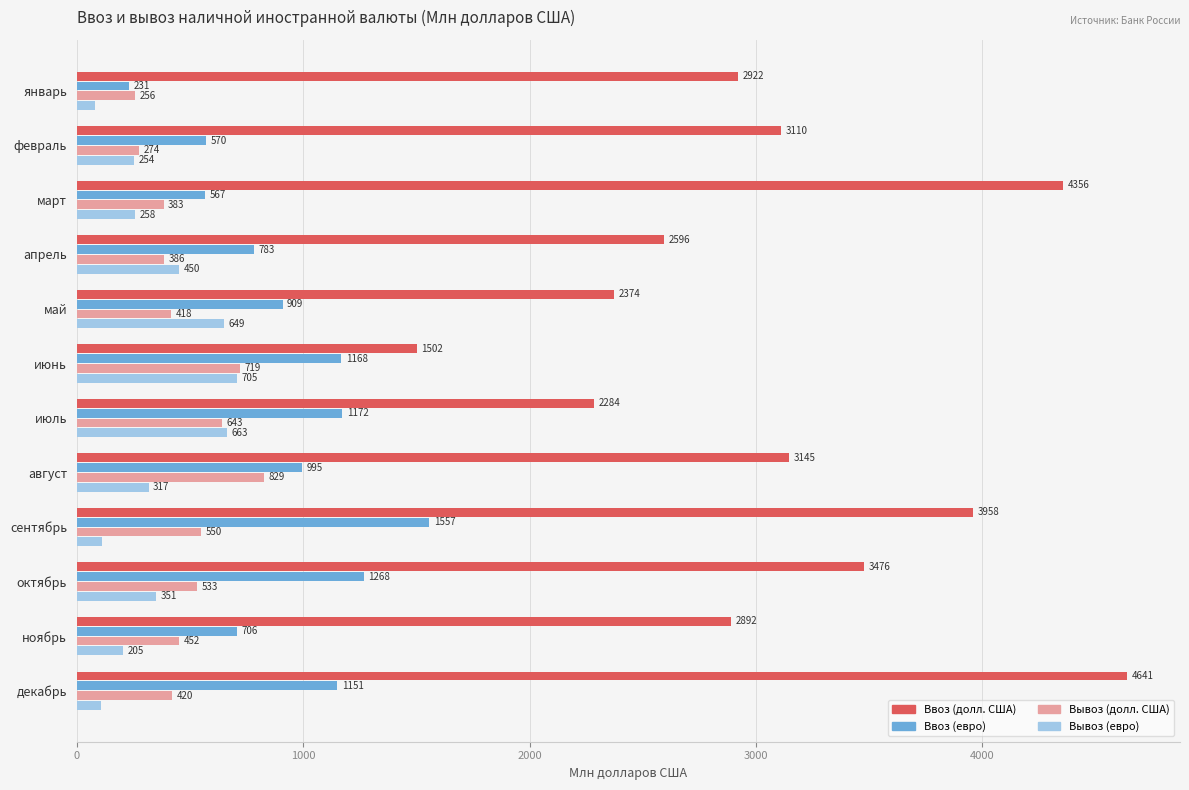

Which series has the largest range (max minus min)?

Ввоз (долл. США)